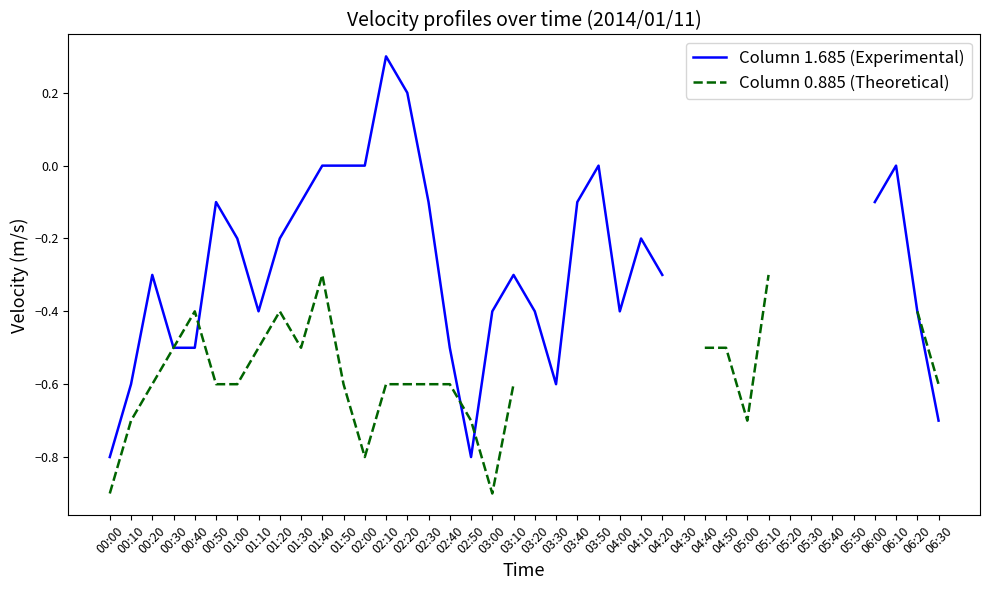

Where is the first local maximum for Column 1.685 (Experimental)?

00:20